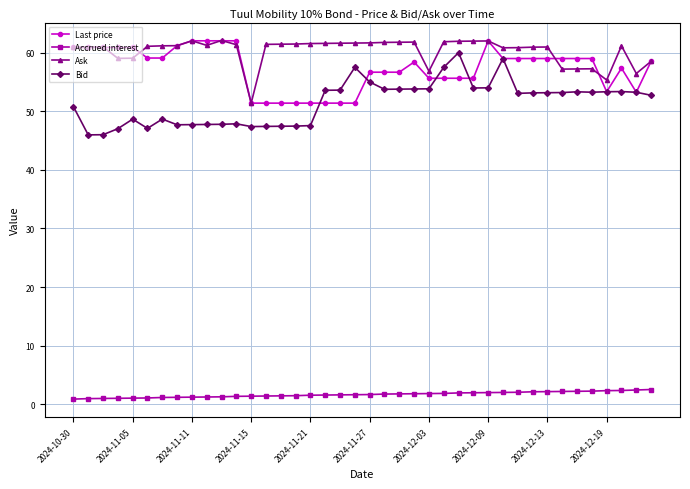

How many categories are shown in the chart?

40